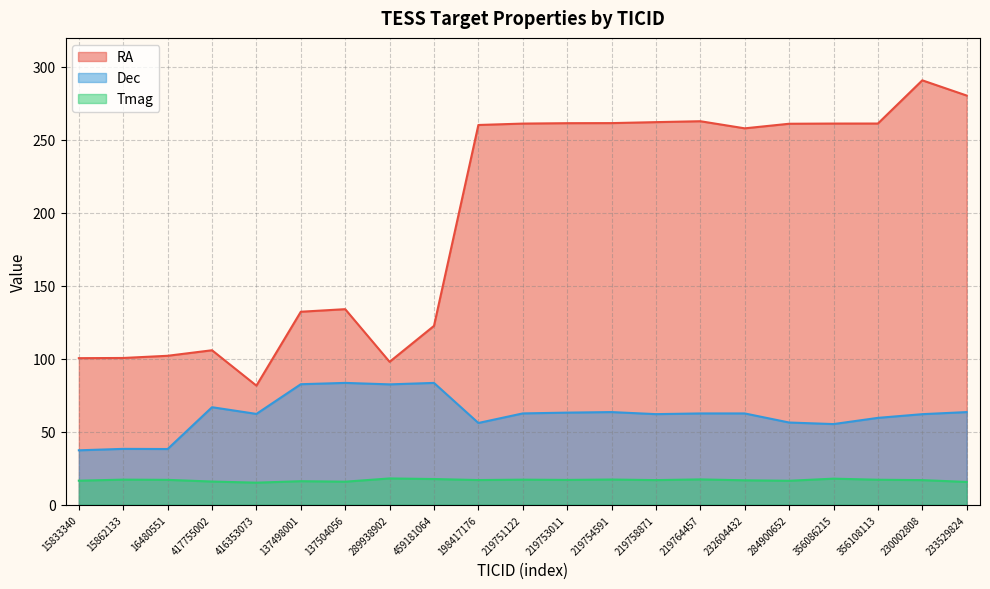

What is the maximum value for Tmag?

18.0